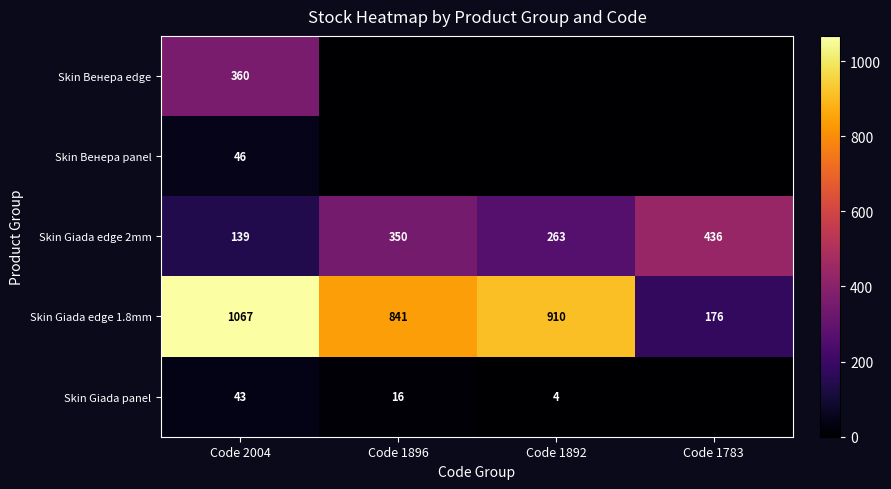

At which category does the chart reach its peak across all series?

Code 2004